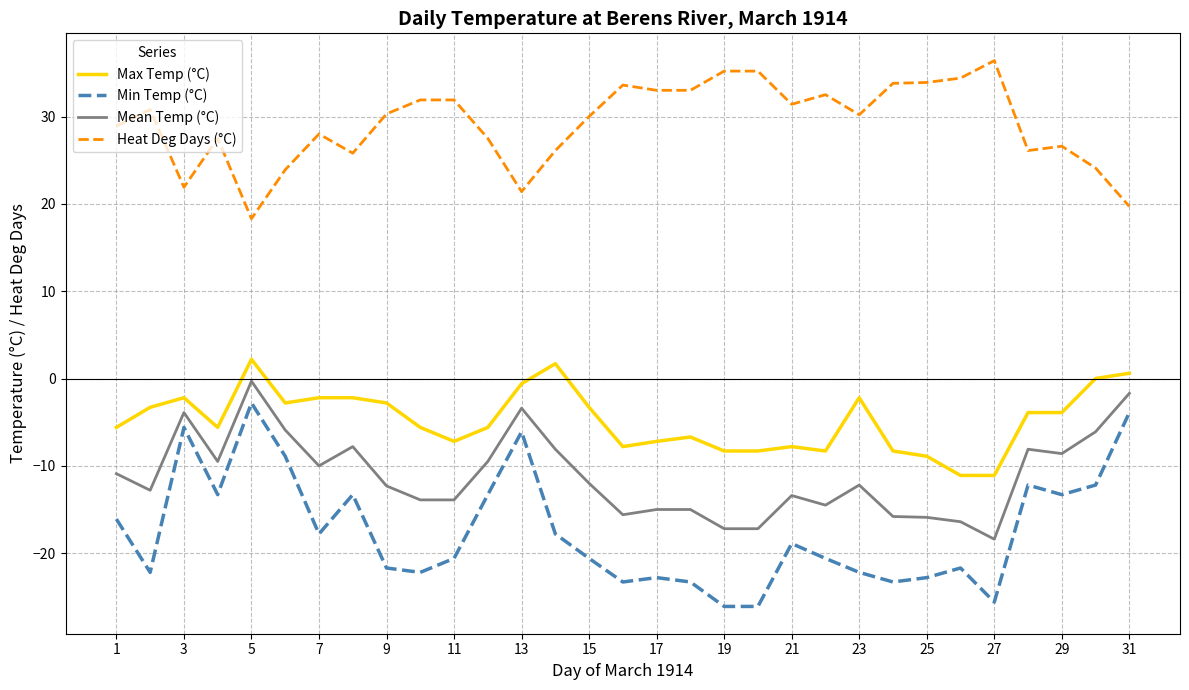

Which series has the largest total across all categories?

Heat Deg Days (°C)